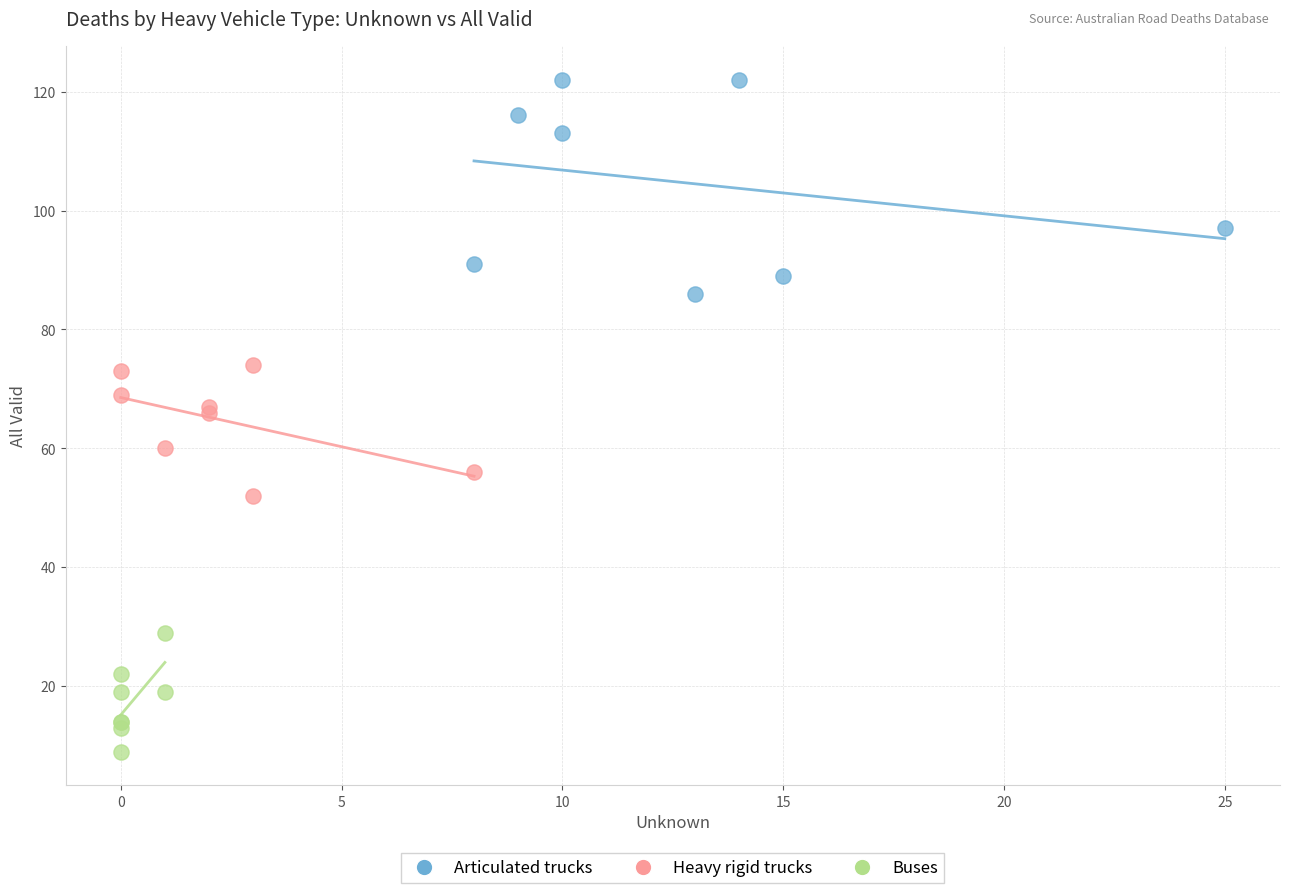

Which series reaches the minimum Y coordinate?

Buses